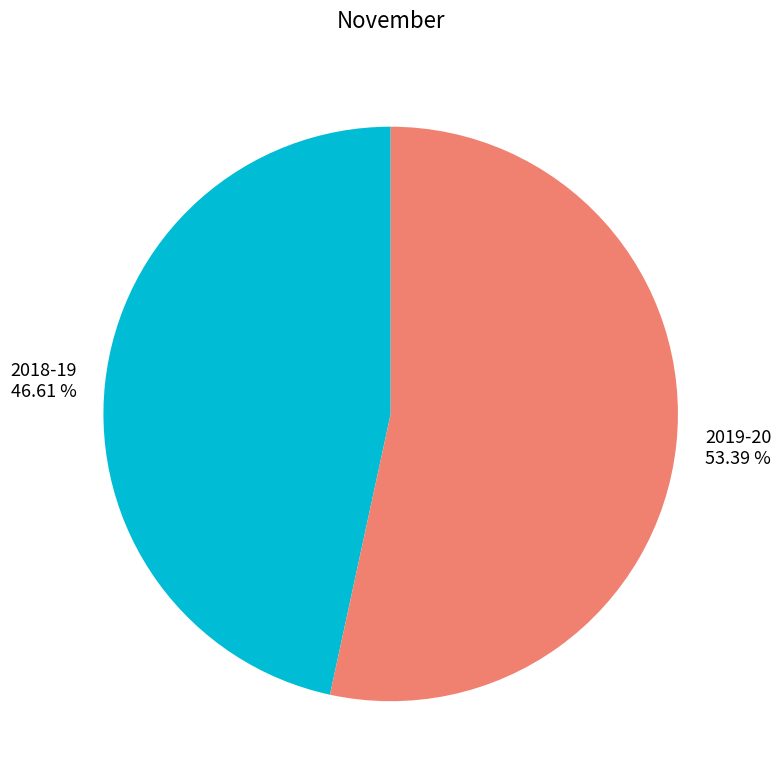

Rank the categories by value from lowest to highest.

2018-19, 2019-20